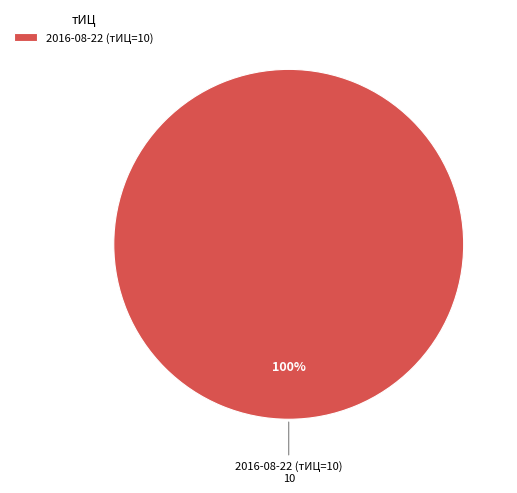

Is it true that 2016-08-22 (тИЦ=10) is 100% of the pie?

True